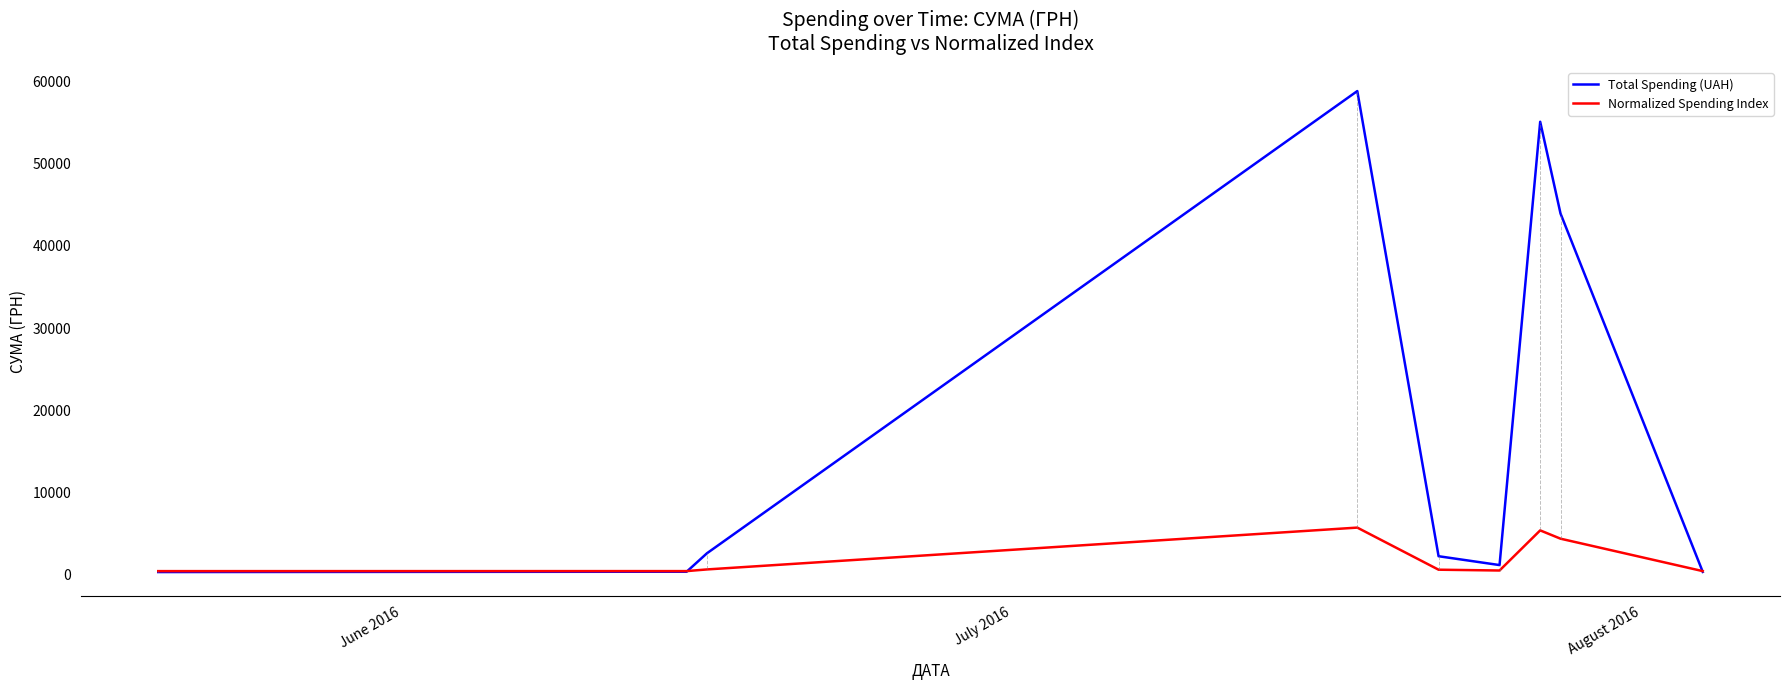

Which series has the widest spread of values?

Total Spending (UAH)